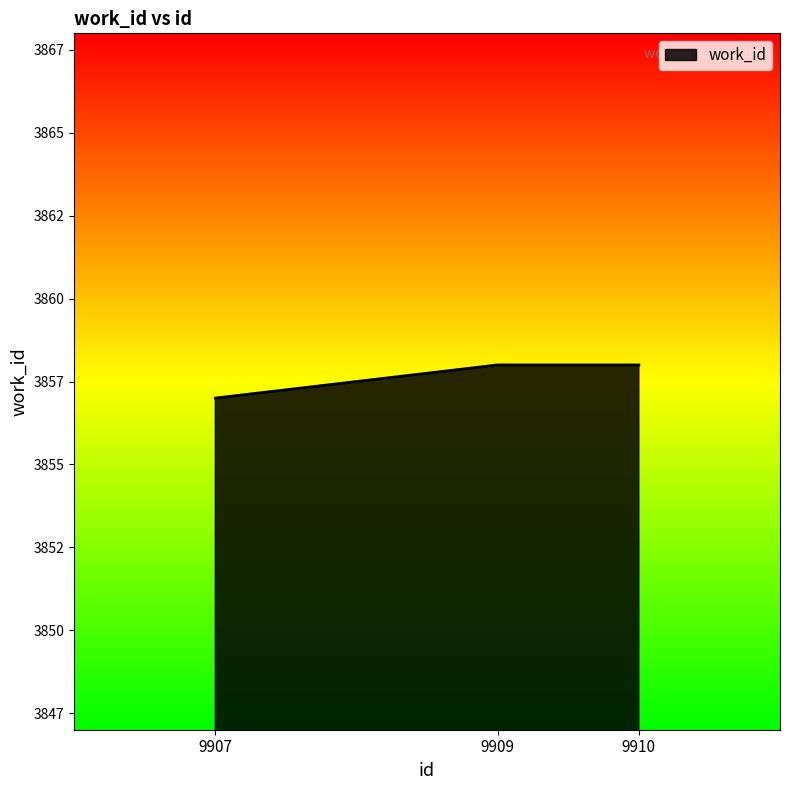

Does the chart have visible grid lines?

No